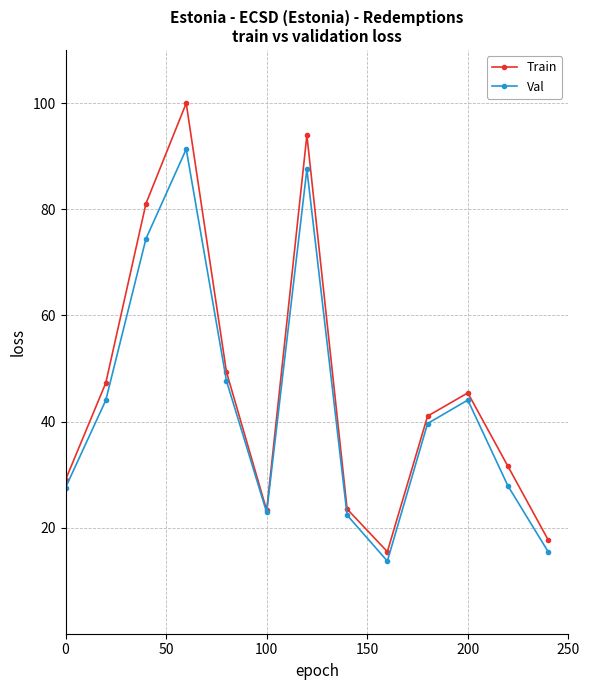

How many series are shown in this chart?

2